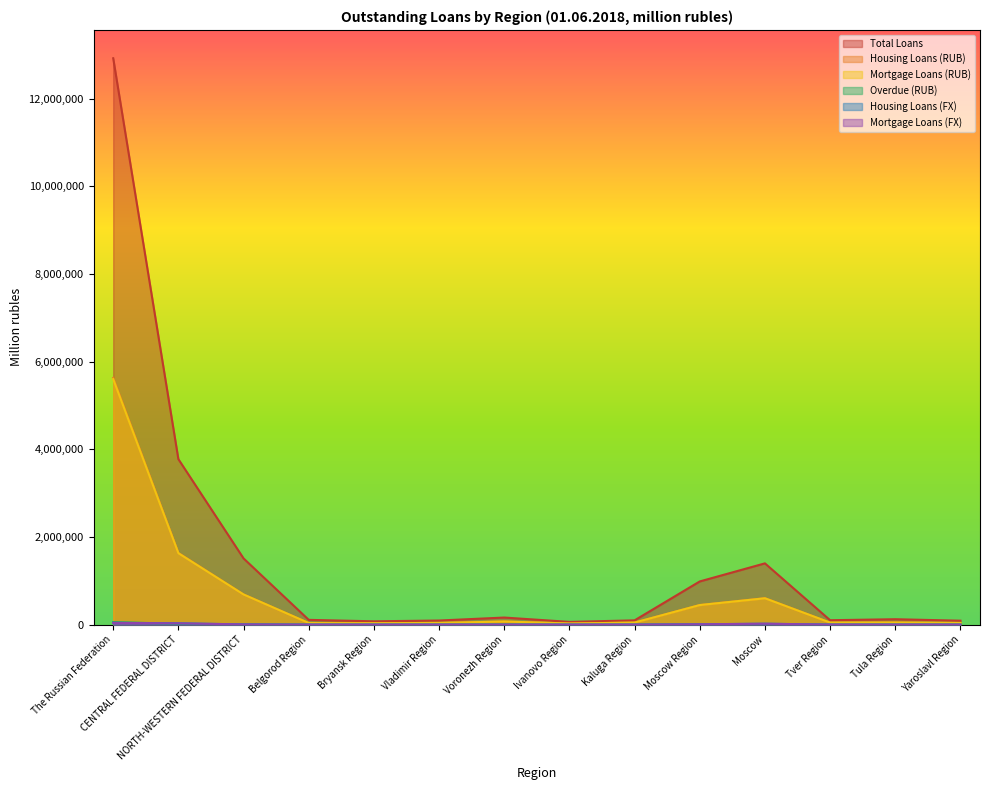

Between NORTH-WESTERN FEDERAL DISTRICT and Voronezh Region, which series saw the biggest shift?

Total Loans